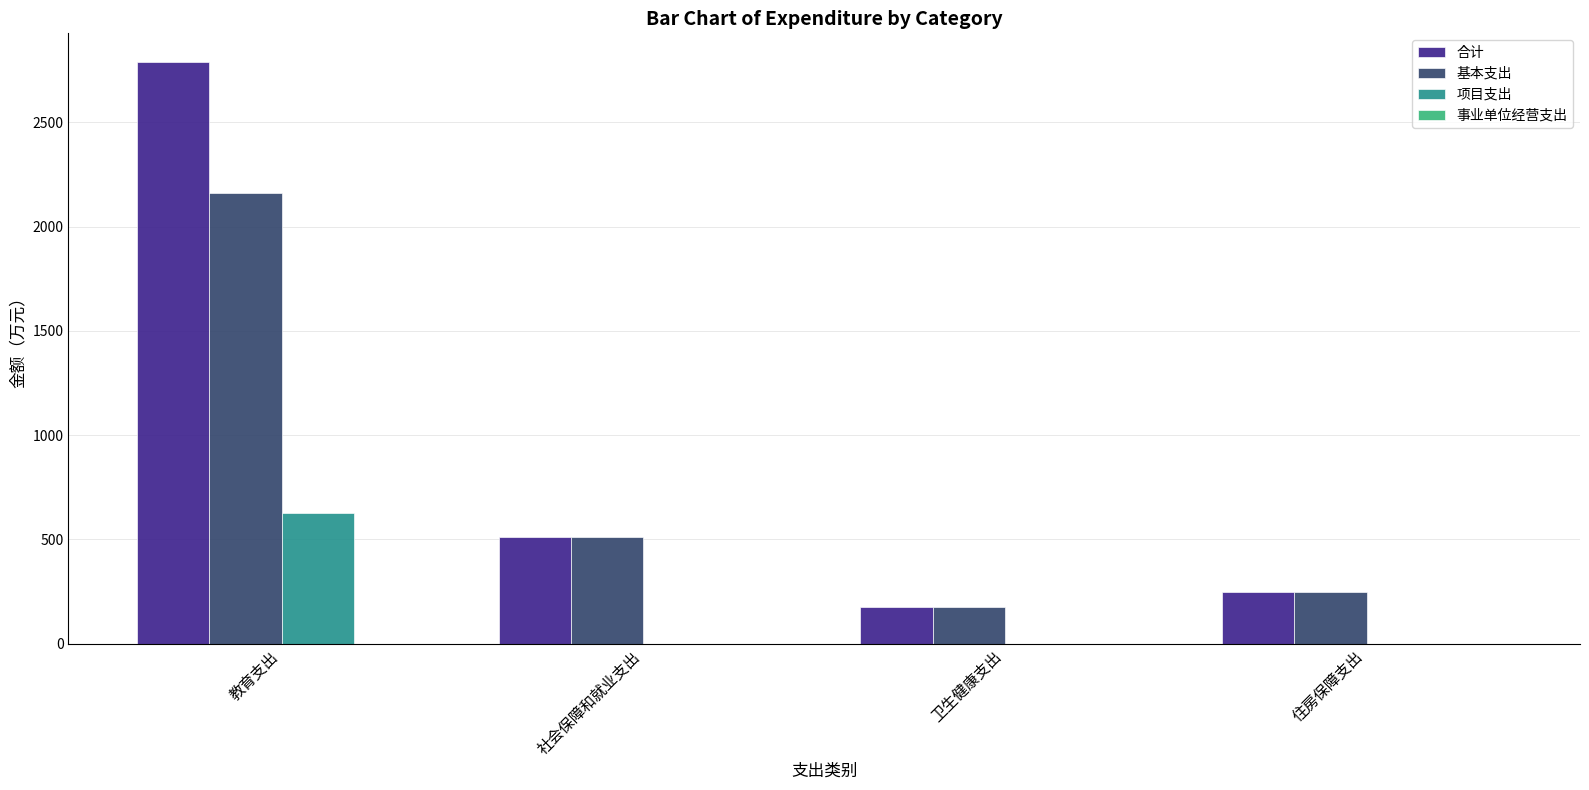

Which series has the largest total across all categories?

合计